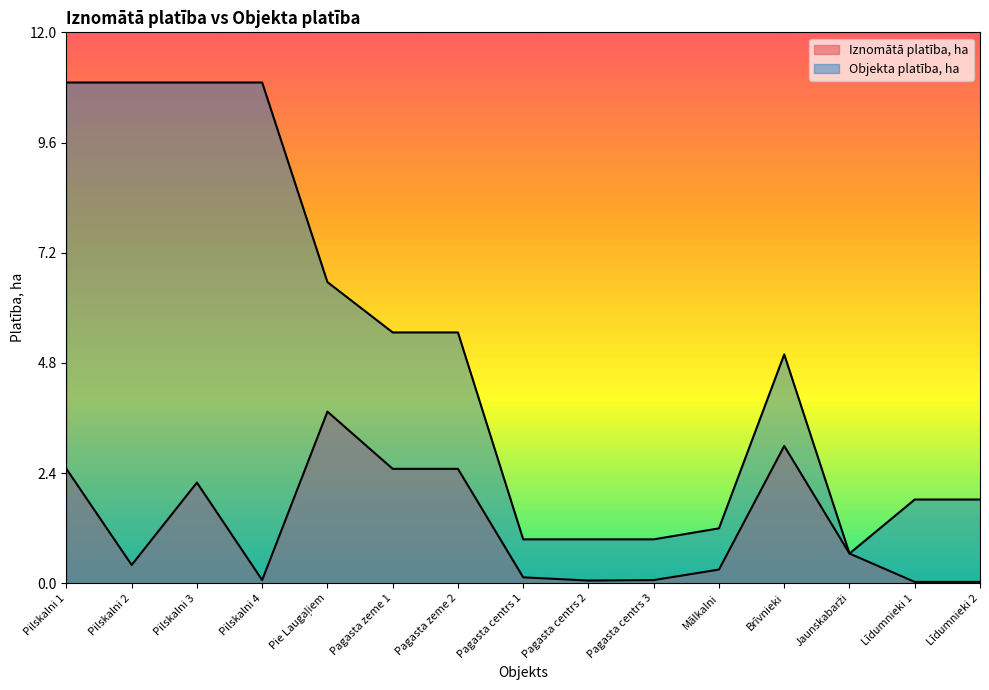

How many distinct data groups are displayed?

2